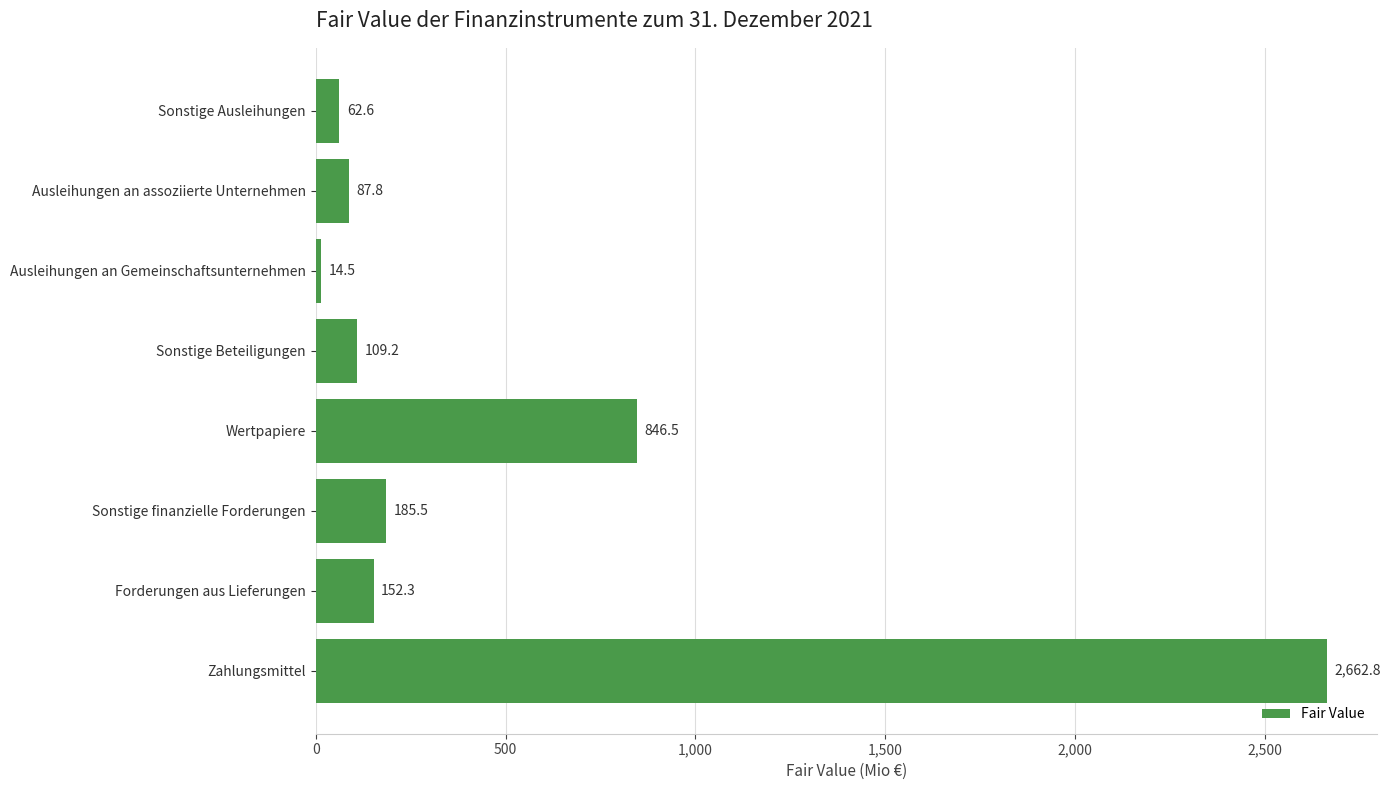

Reading top to bottom, transcribe all the data shown in this chart.

62.6	87.8	14.5	109.2	846.5	185.5	152.3	2662.8